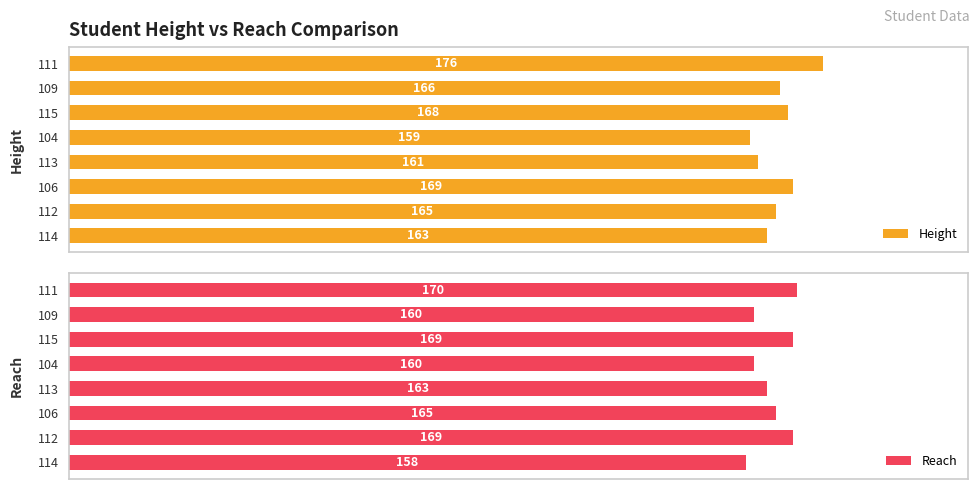

How many data points in Reach are above 165?

3